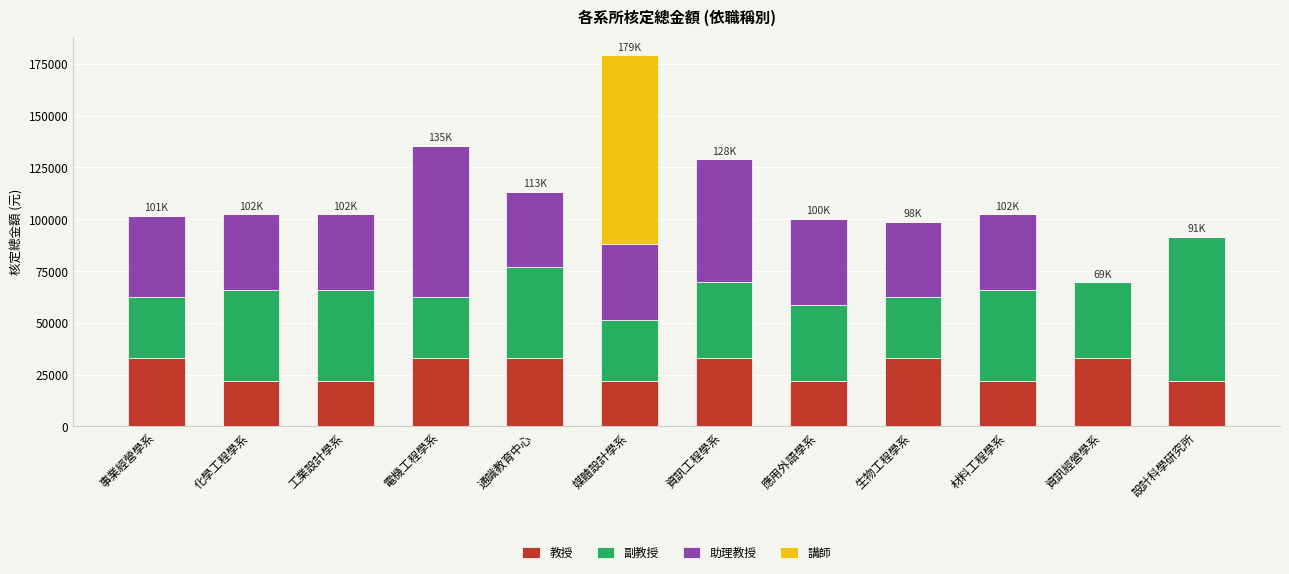

Count the number of data series in this chart.

4